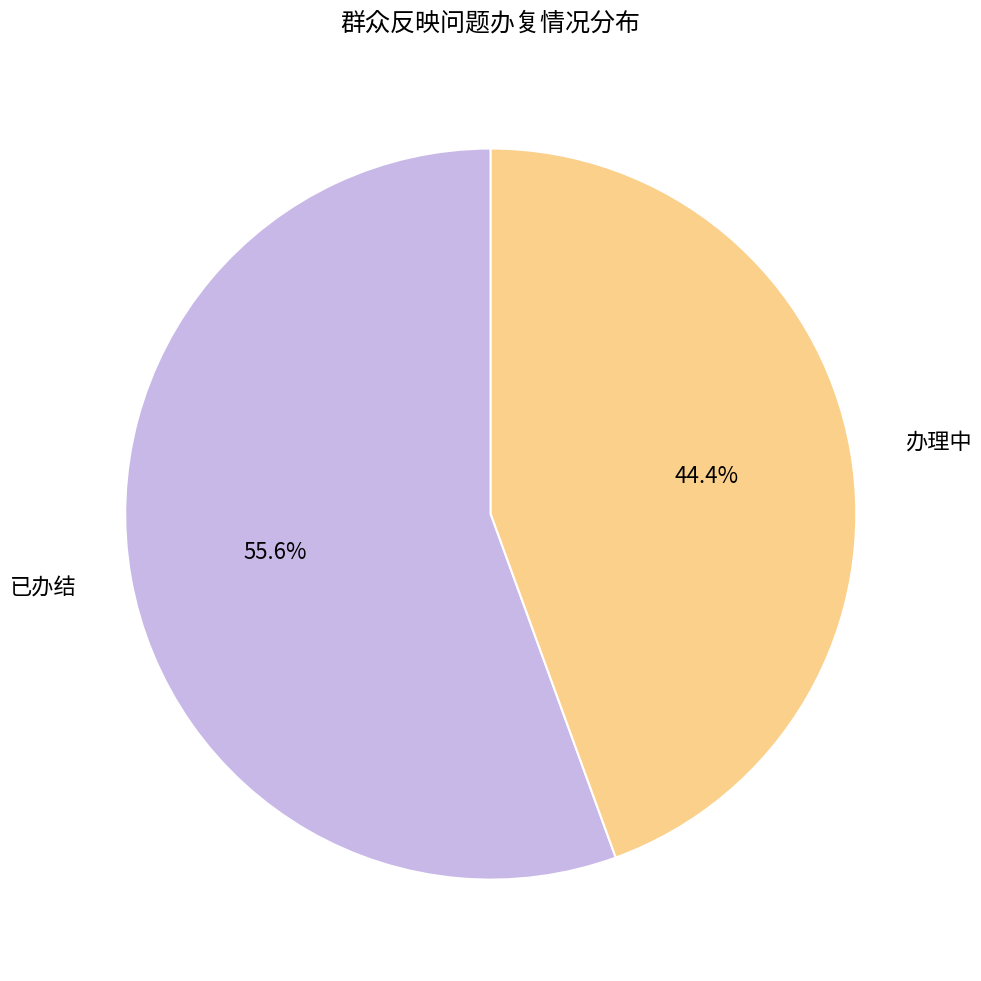

What percentage is the 已办结 slice, to the nearest percent?

56%